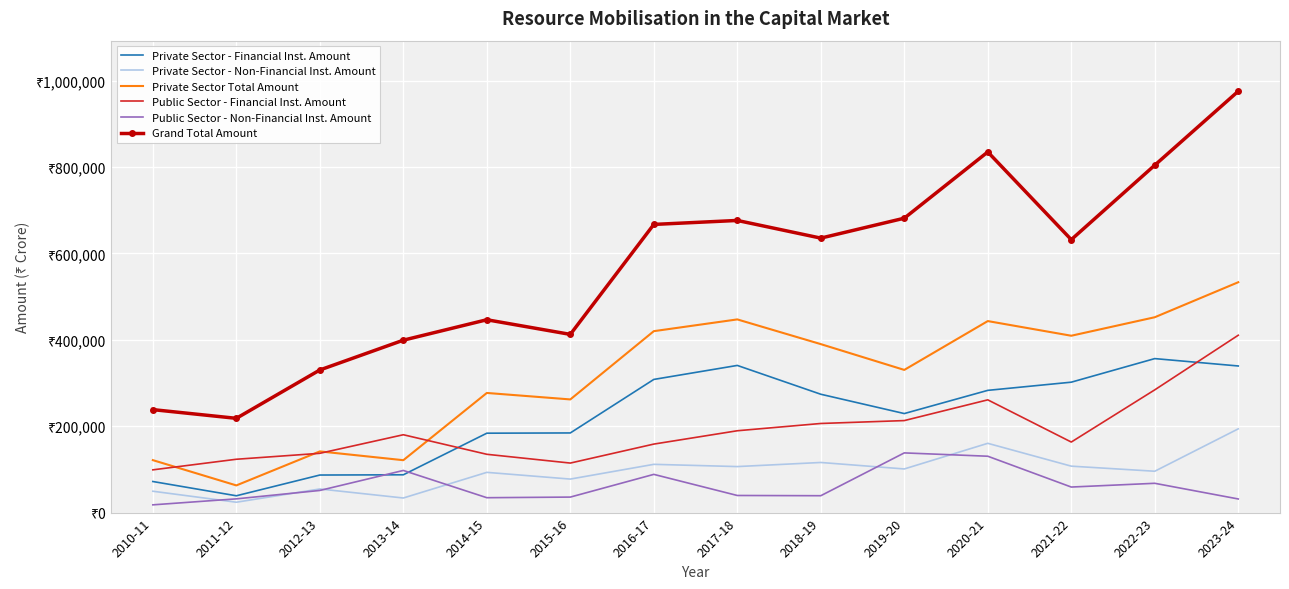

Between 2010-11 and 2015-16, which series saw the biggest shift?

Grand Total Amount